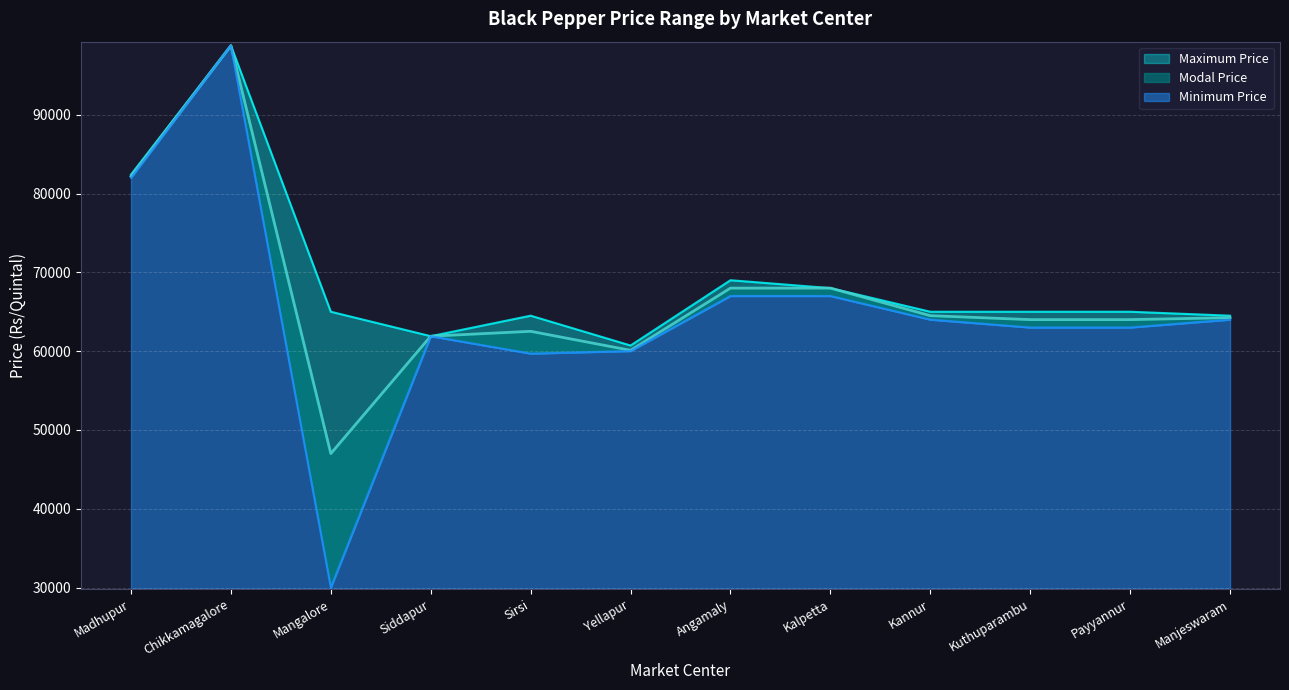

What is the average value of the Maximum Price series?

69149